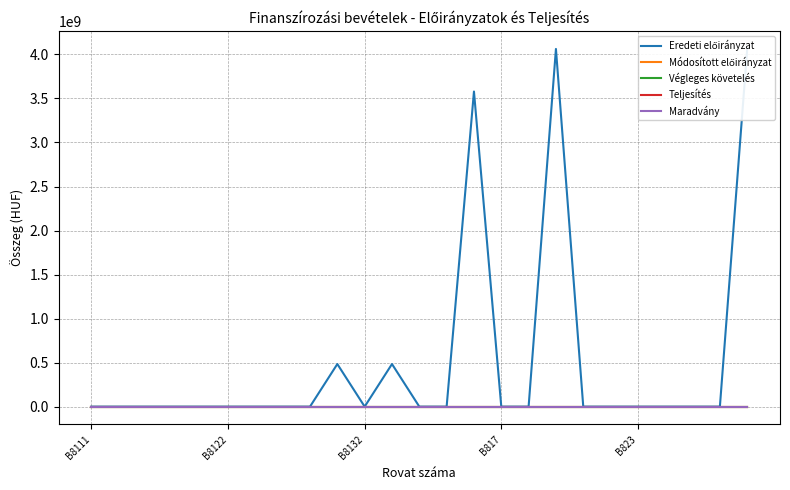

Which category has the highest value in the Eredeti előirányzat series?

17